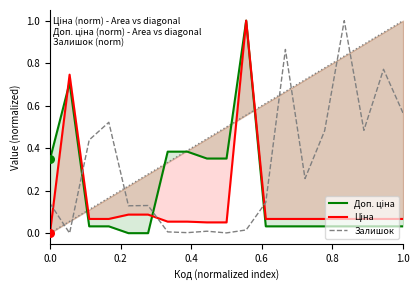

Which series has the widest spread of Y values?

Доп. ціна